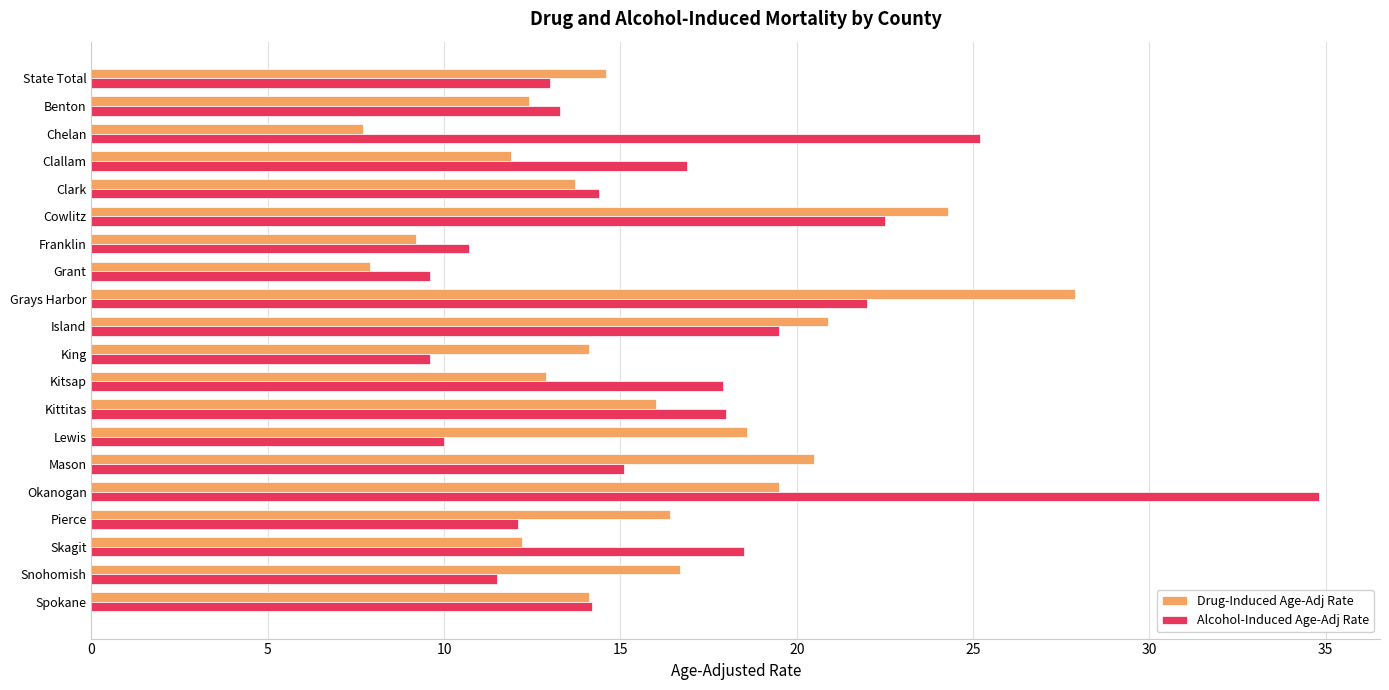

Rank the series by their maximum value, from lowest to highest.

Drug-Induced Age-Adj Rate, Alcohol-Induced Age-Adj Rate